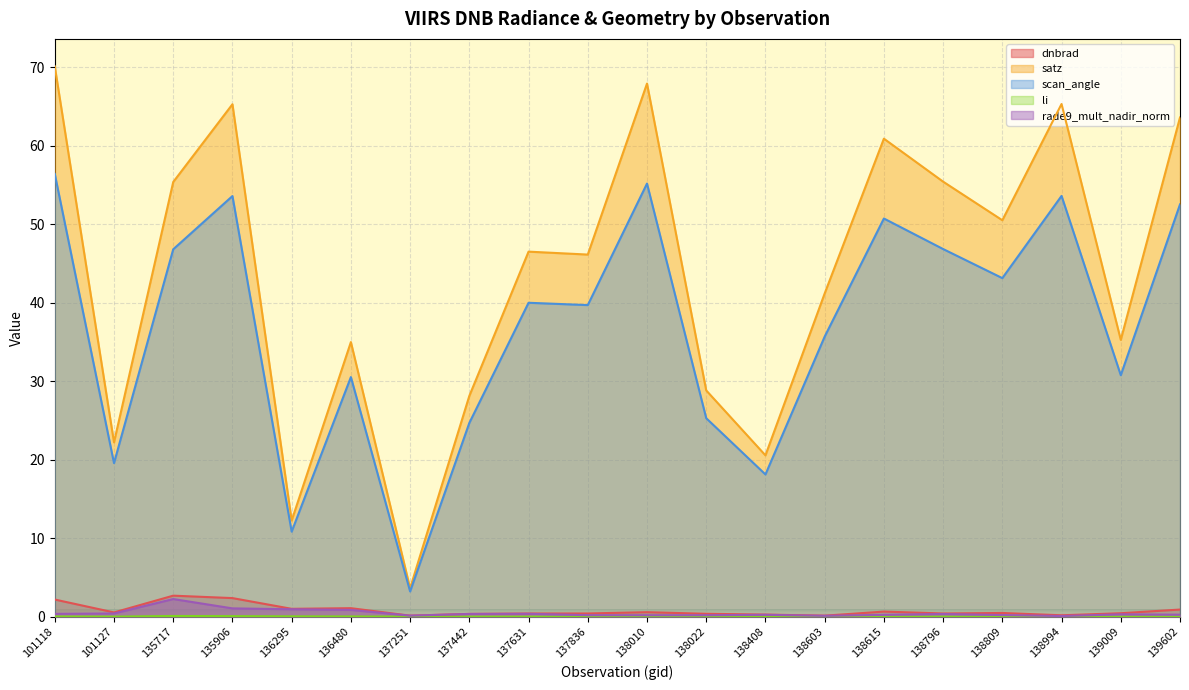

Reading left to right, extract all data points from this chart.

dnbrad: 2.2	0.5	2.7	2.4	1.0	1.1	0.1	0.4	0.4	0.4	0.6	0.4	0.3	0.1	0.6	0.4	0.5	0.2	0.4	0.9
satz: 70.1	22.2	55.4	65.3	12.2	35.0	3.6	28.1	46.5	46.1	67.9	28.8	20.5	41.2	60.9	55.4	50.5	65.3	35.3	63.6
scan_angle: 56.4	19.6	46.8	53.6	10.8	30.5	3.2	24.7	40.0	39.7	55.2	25.3	18.1	35.7	50.7	46.8	43.1	53.6	30.8	52.5
li: 0.0	0.0	0.1	0.1	0.0	0.0	0.0	0.0	0.0	0.0	0.0	0.0	0.0	0.0	0.0	0.0	0.0	0.0	0.0	0.0
rade9_mult_nadir_norm: 0.4	0.4	2.2	1.1	0.9	0.9	0.1	0.3	0.4	0.2	0.2	0.2	0.2	0.1	0.2	0.3	0.2	0.1	0.3	0.2